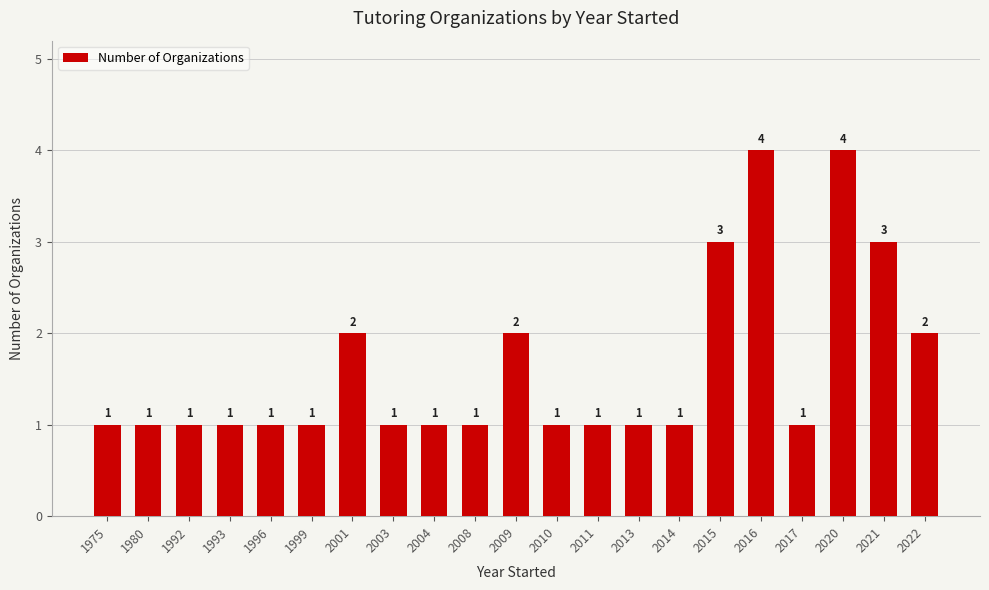

What is the greatest value displayed?

4